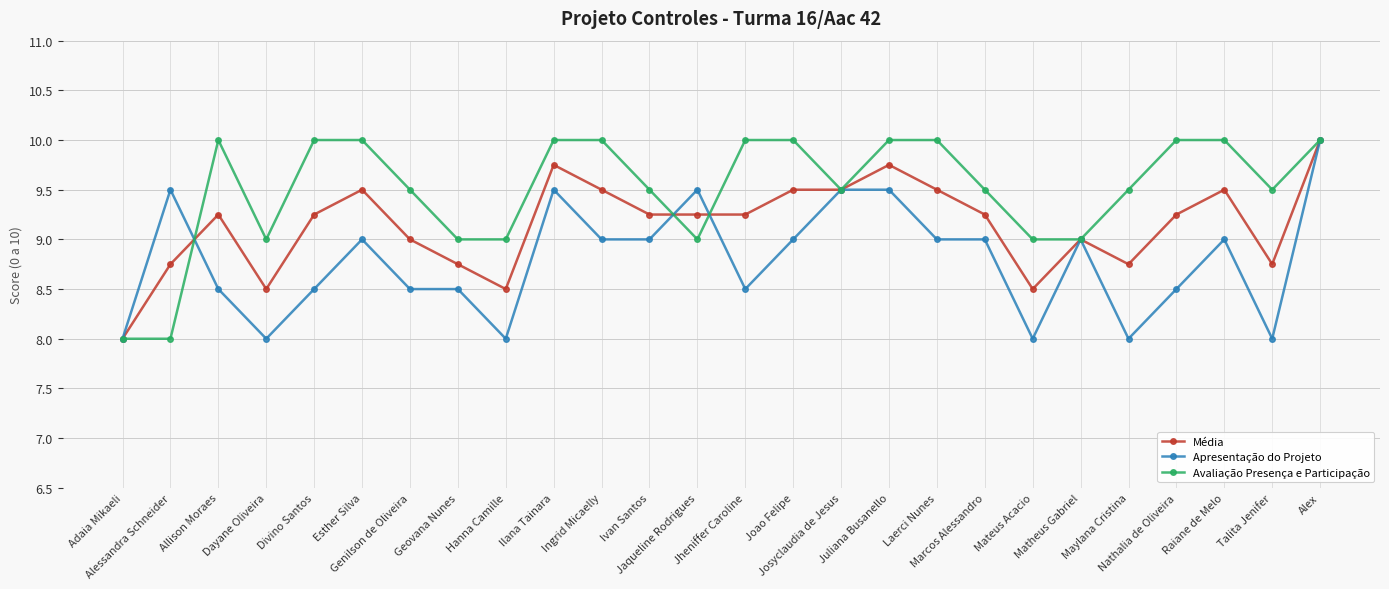

Which series has the largest total across all categories?

Avaliação Presença e Participação